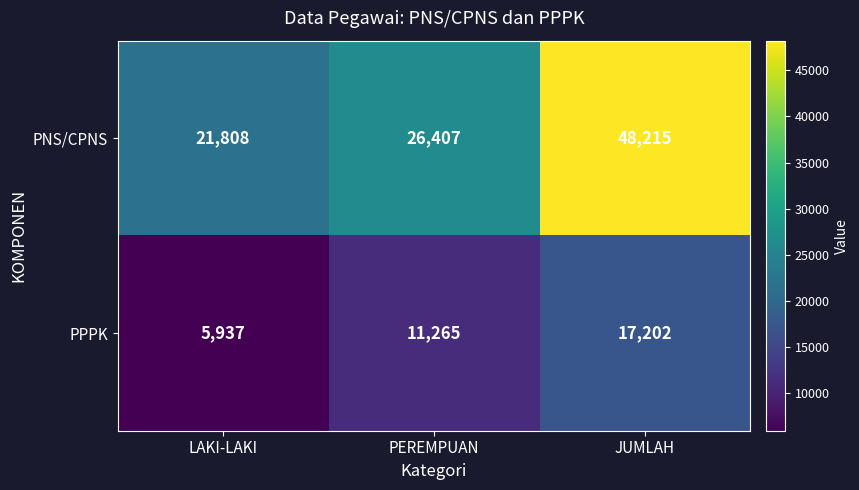

Count the number of categories in the chart.

3